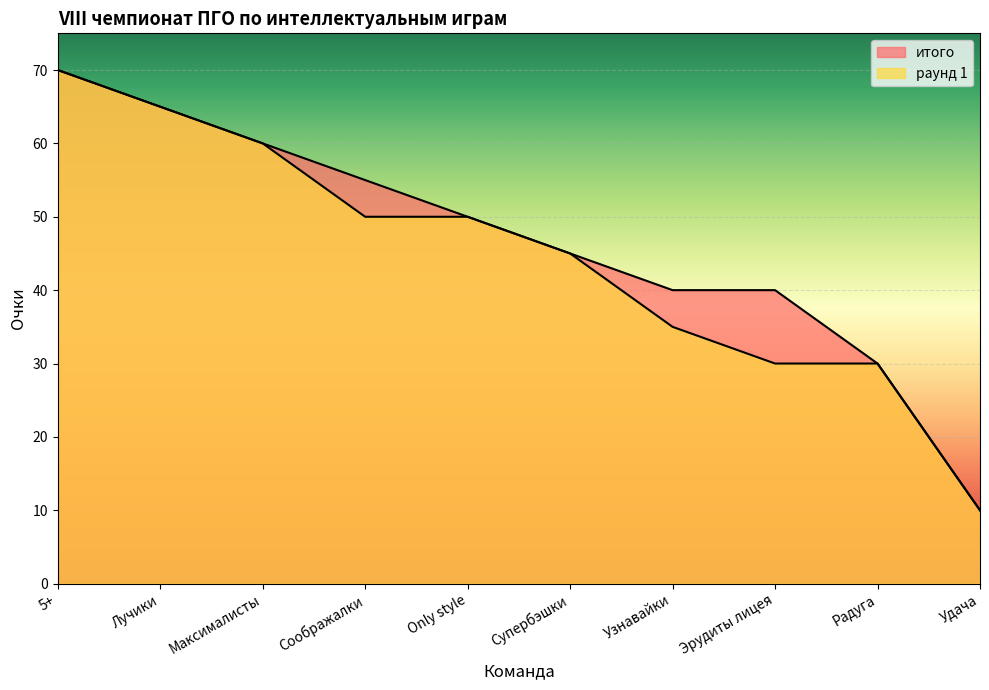

What is the minimum value for раунд 1?

10